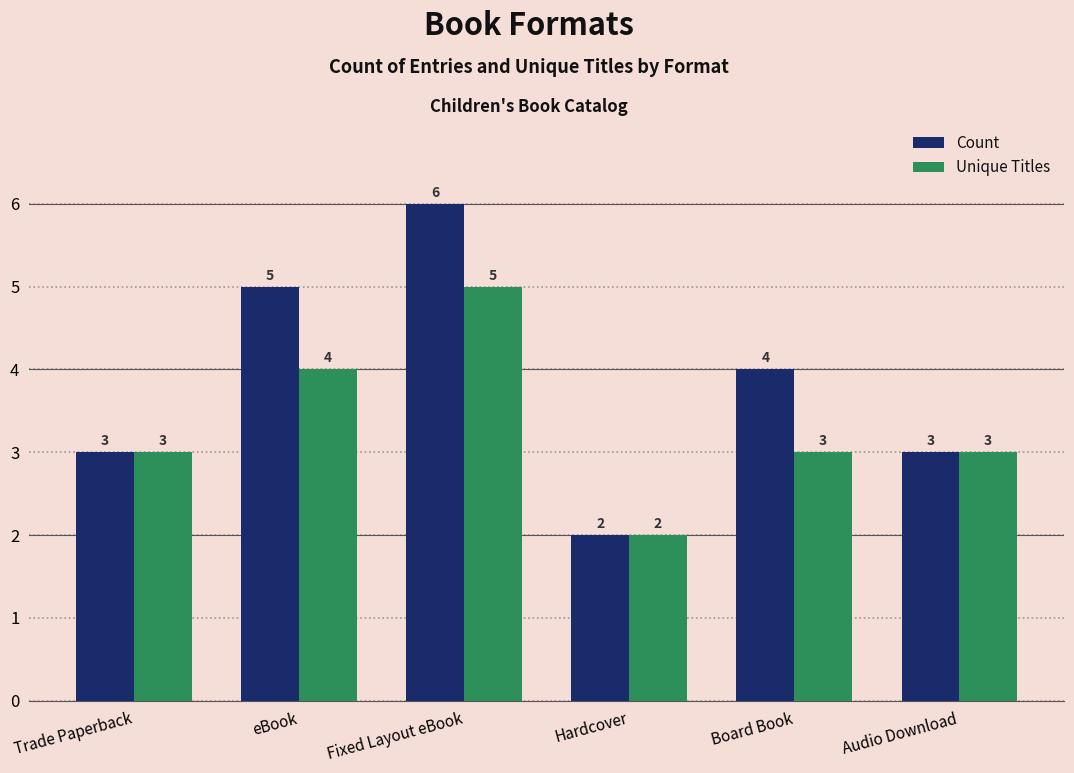

What is the difference between the Count values at eBook and Audio Download?

2